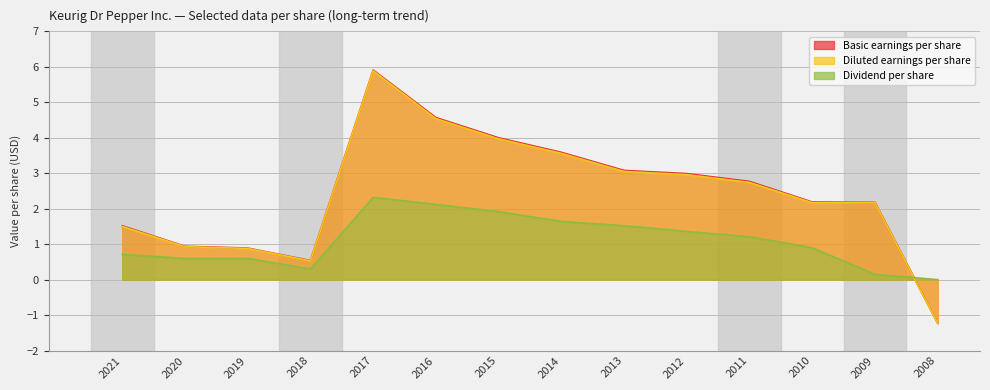

Which series has the widest spread of values?

Basic earnings per share